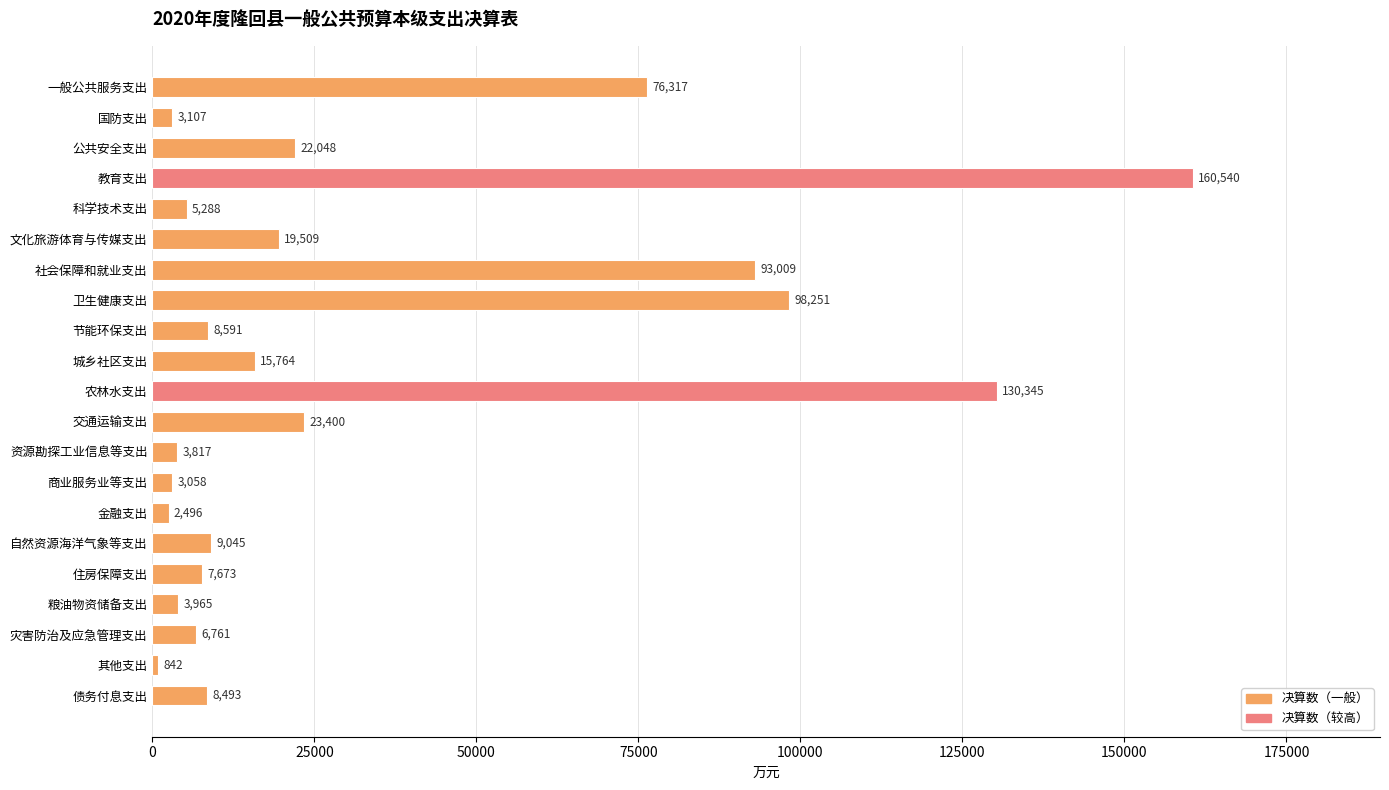

Rank the categories by value from lowest to highest.

其他支出, 金融支出, 商业服务业等支出, 国防支出, 资源勘探工业信息等支出, 粮油物资储备支出, 科学技术支出, 灾害防治及应急管理支出, 住房保障支出, 债务付息支出, 节能环保支出, 自然资源海洋气象等支出, 城乡社区支出, 文化旅游体育与传媒支出, 公共安全支出, 交通运输支出, 一般公共服务支出, 社会保障和就业支出, 卫生健康支出, 农林水支出, 教育支出